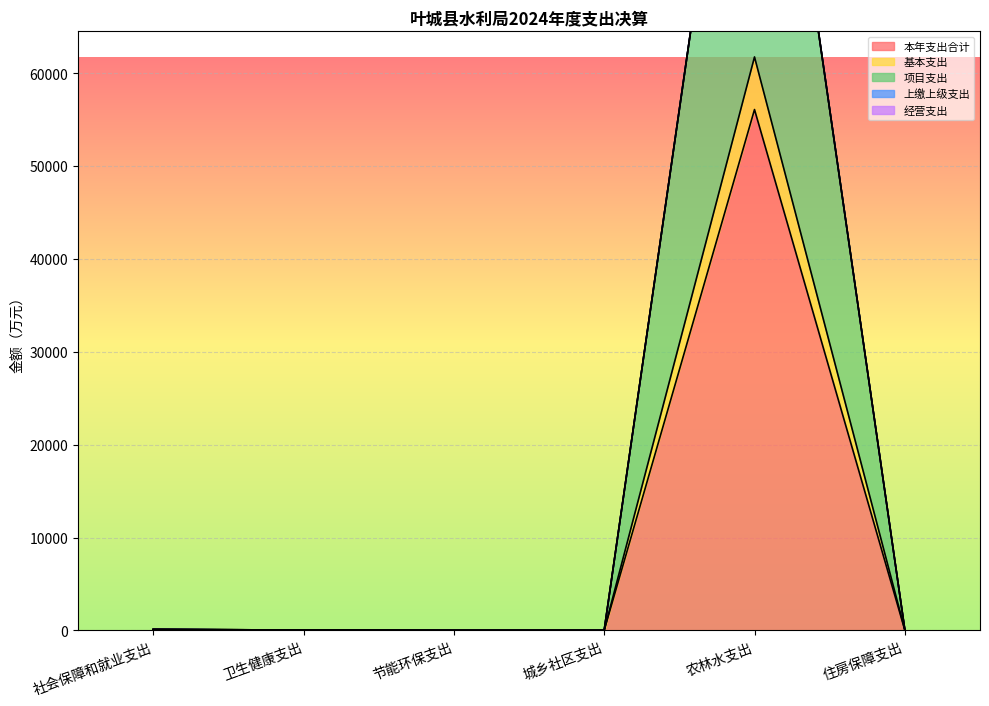

What position from the right is 节能环保支出?

4